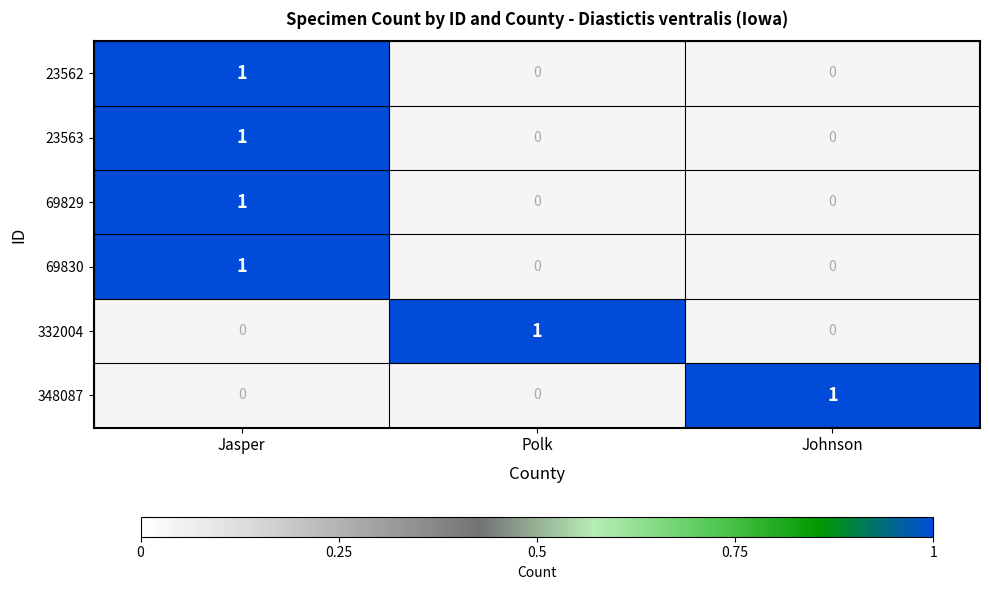

How many values in 23563 are above zero?

1